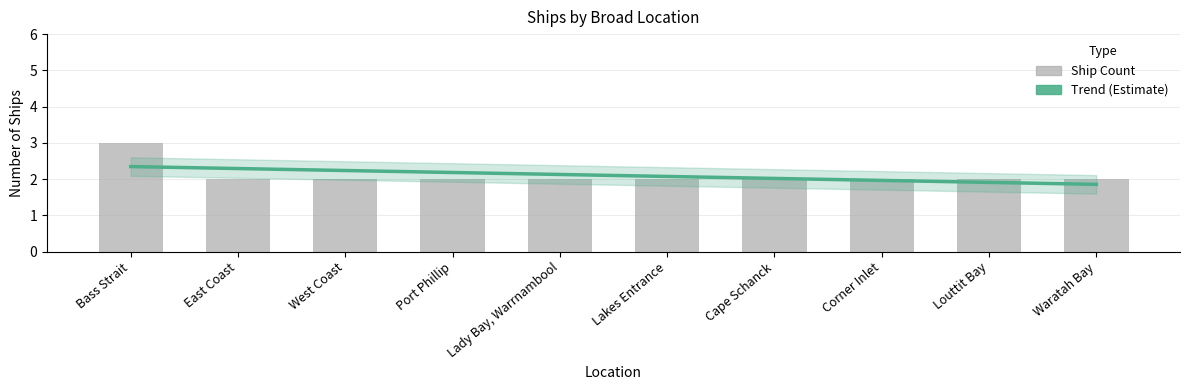

What position from the left is Cape Schanck?

7